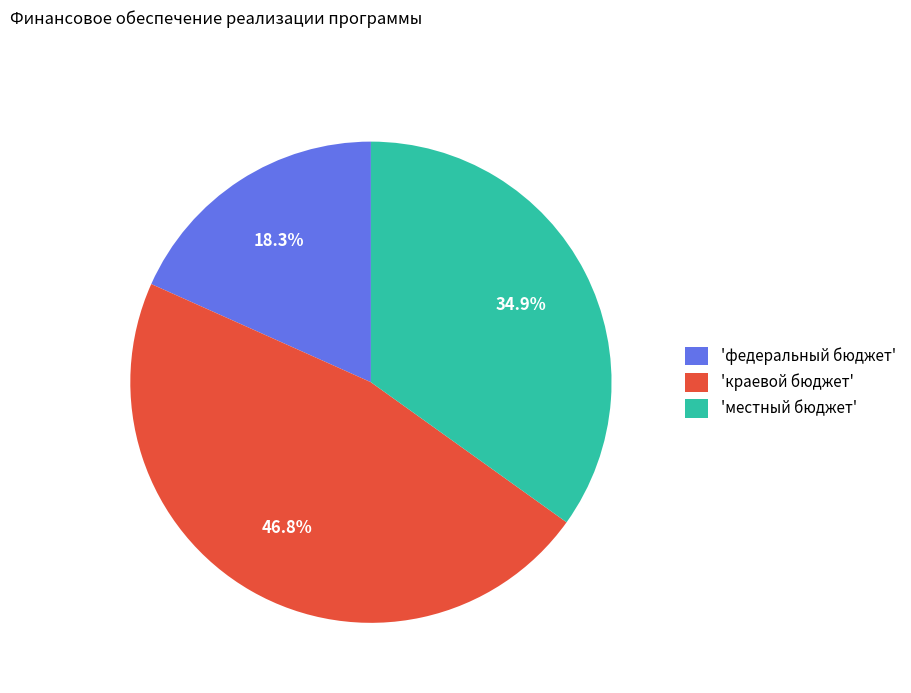

Combined, what portion of the pie is 'краевой бюджет' and 'местный бюджет'?

81.7%